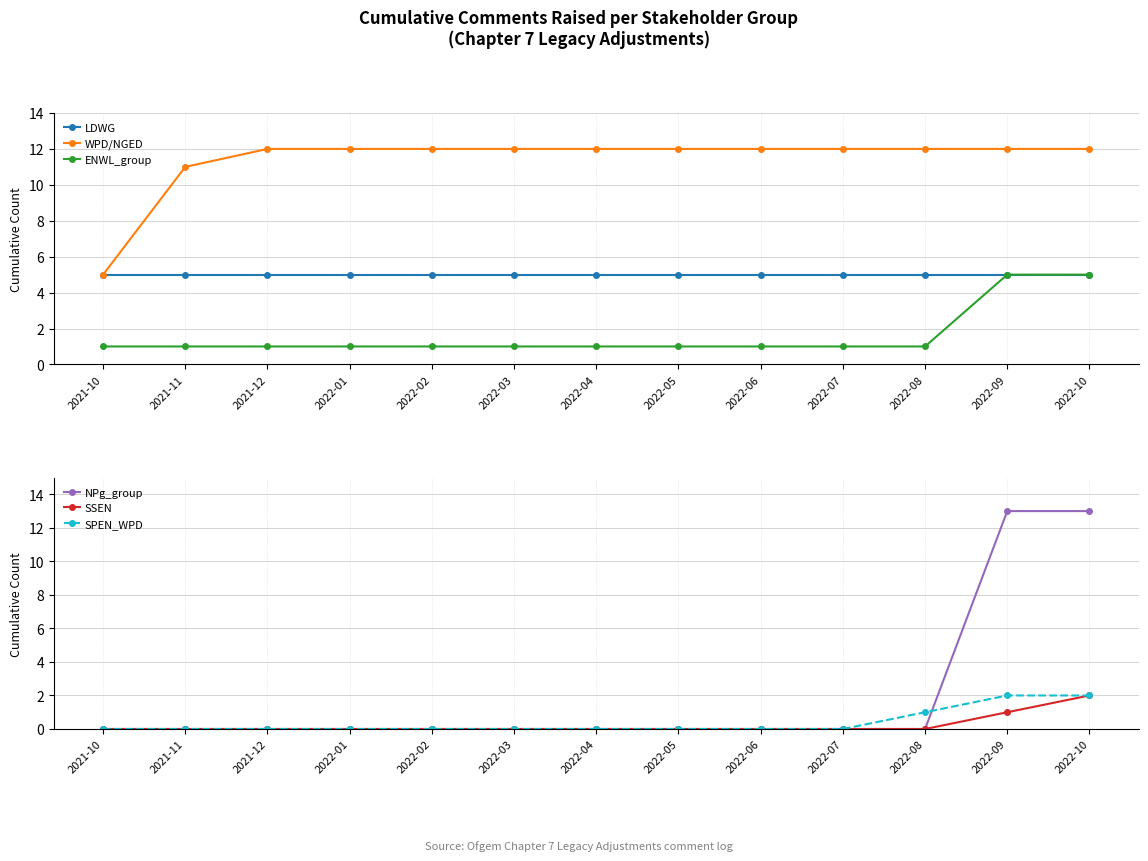

At how many categories does at least one series exceed 12?

2